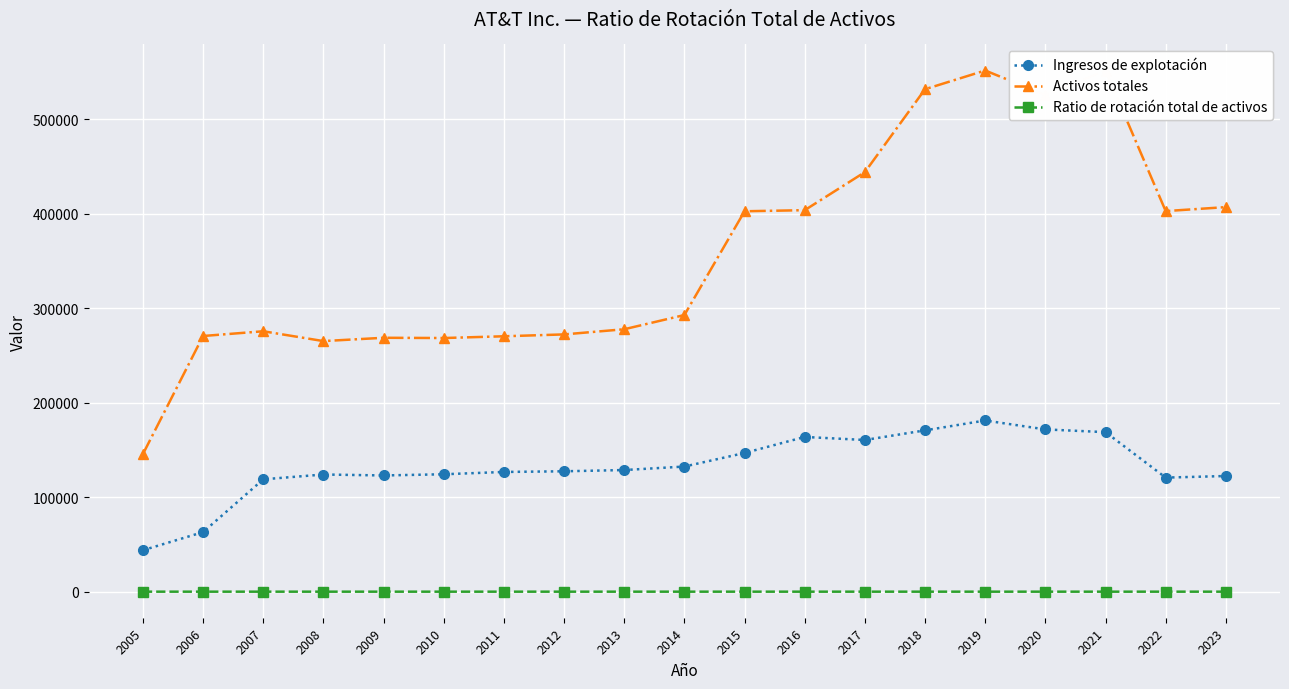

What is the total value across all series at 2020?

697521.3